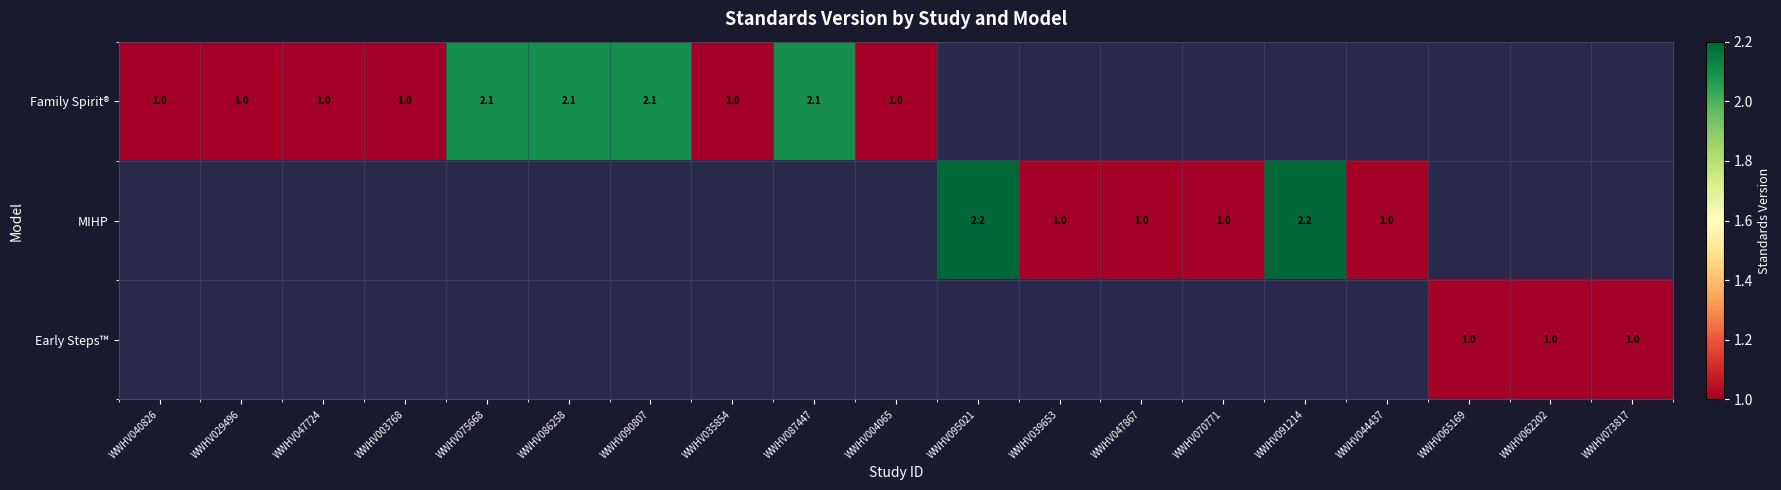

The value of Family Spirit® at WWHV090807 is 2.1. True or false?

True